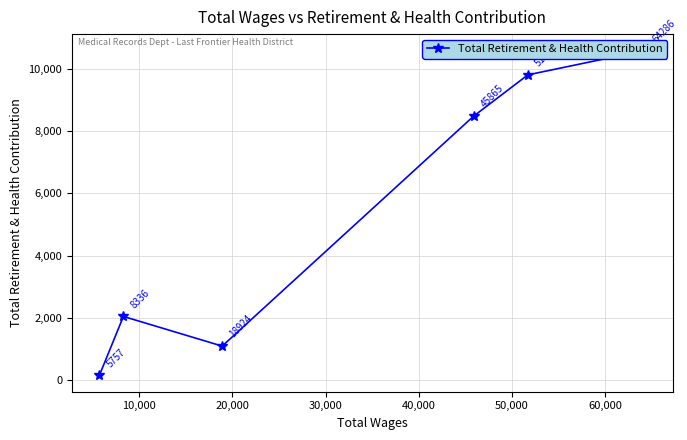

True or false: the data has more than 1 interior local peaks.

False